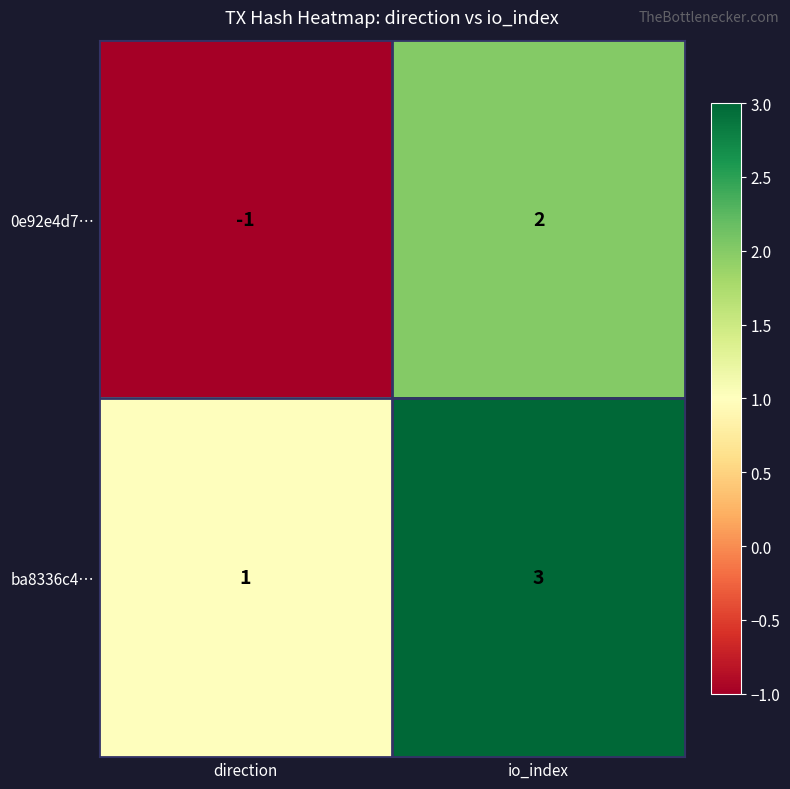

Reading left to right, list all the values displayed in this chart.

0e92e4d7…: direction=-1	io_index=2
ba8336c4…: direction=1	io_index=3